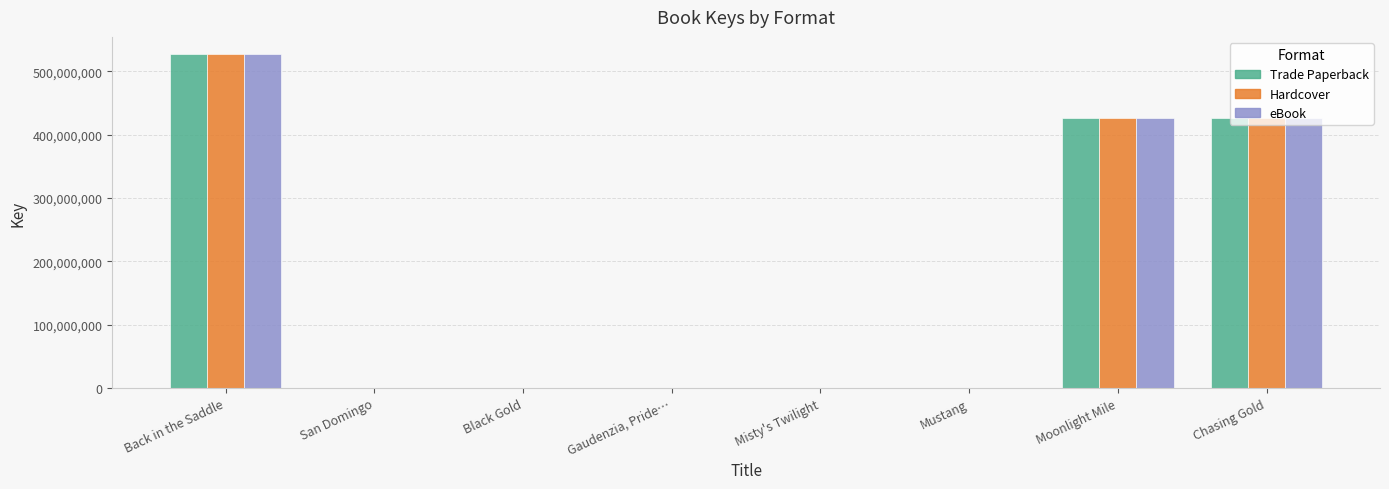

What is the total value across all series at Back in the Saddle?

1583873505